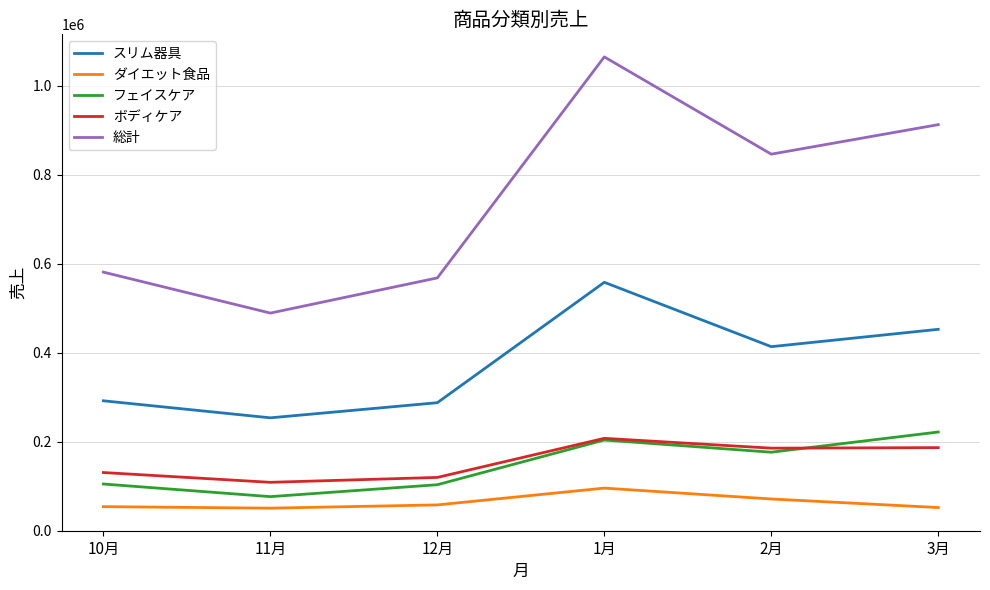

True or false: ダイエット食品 and スリム器具 intersect in this chart.

False